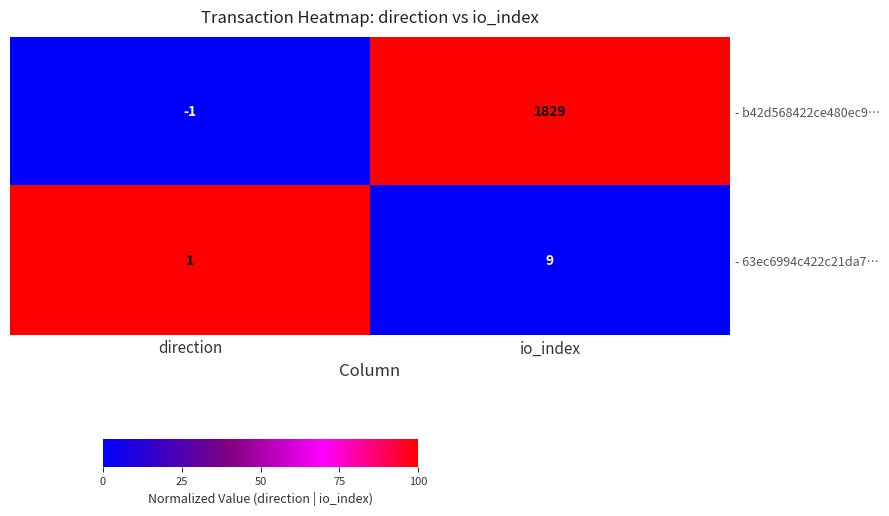

Reading left to right, extract all data points from this chart.

- b42d568422ce480ec9…: direction=-1	io_index=1829
- 63ec6994c422c21da7…: direction=1	io_index=9